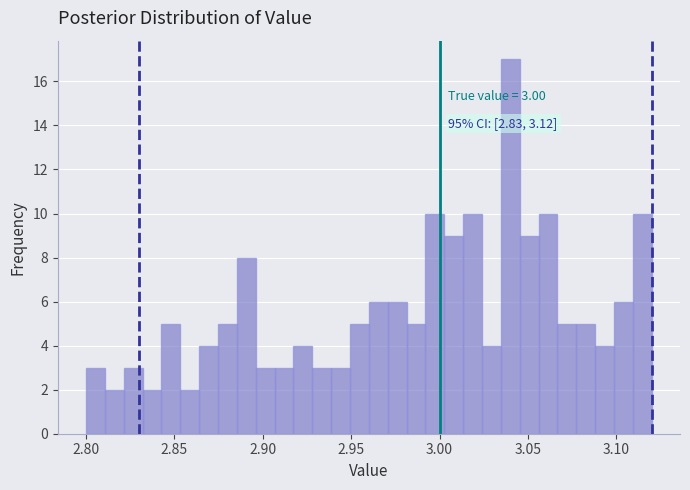

Read against the x-axis, roughly where is the centre of the tallest bar?

3.040